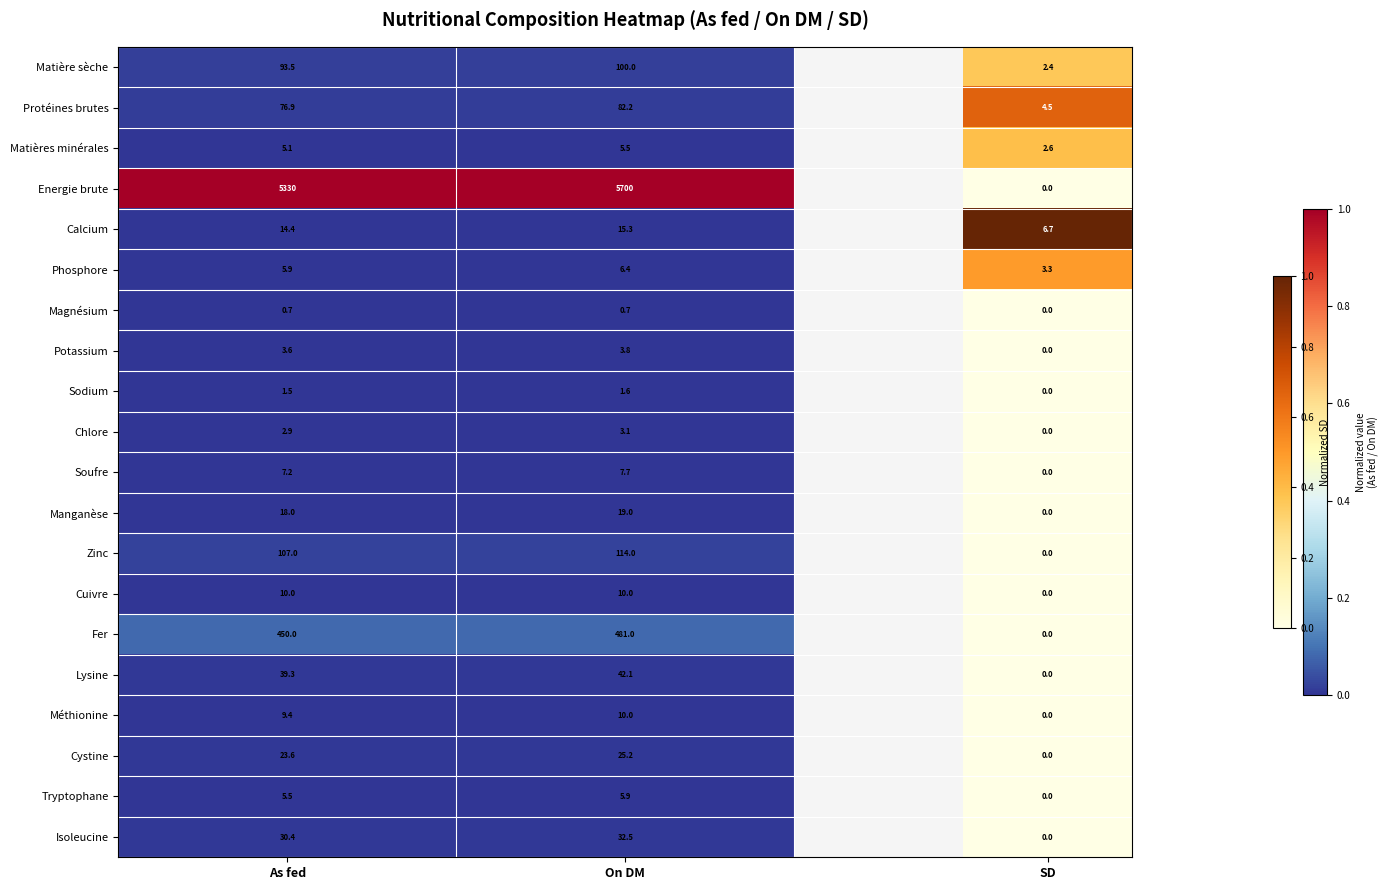

What is the total value across all series at On DM?

6666.0